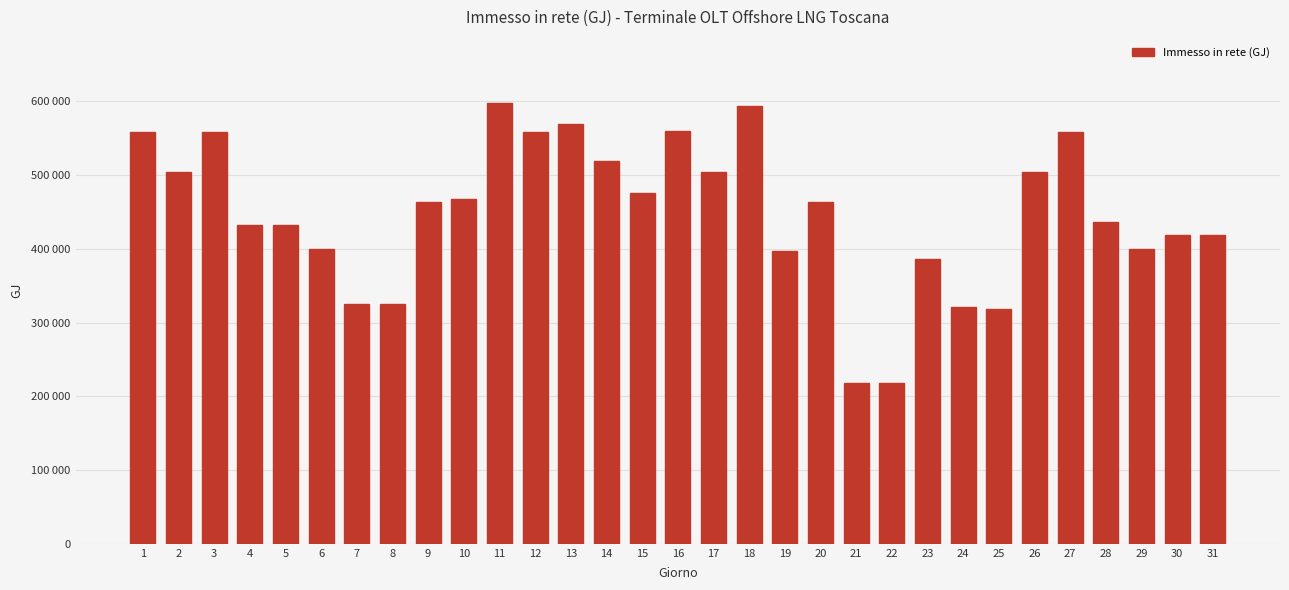

Is it true that the value at 23 is 386578.0?

True